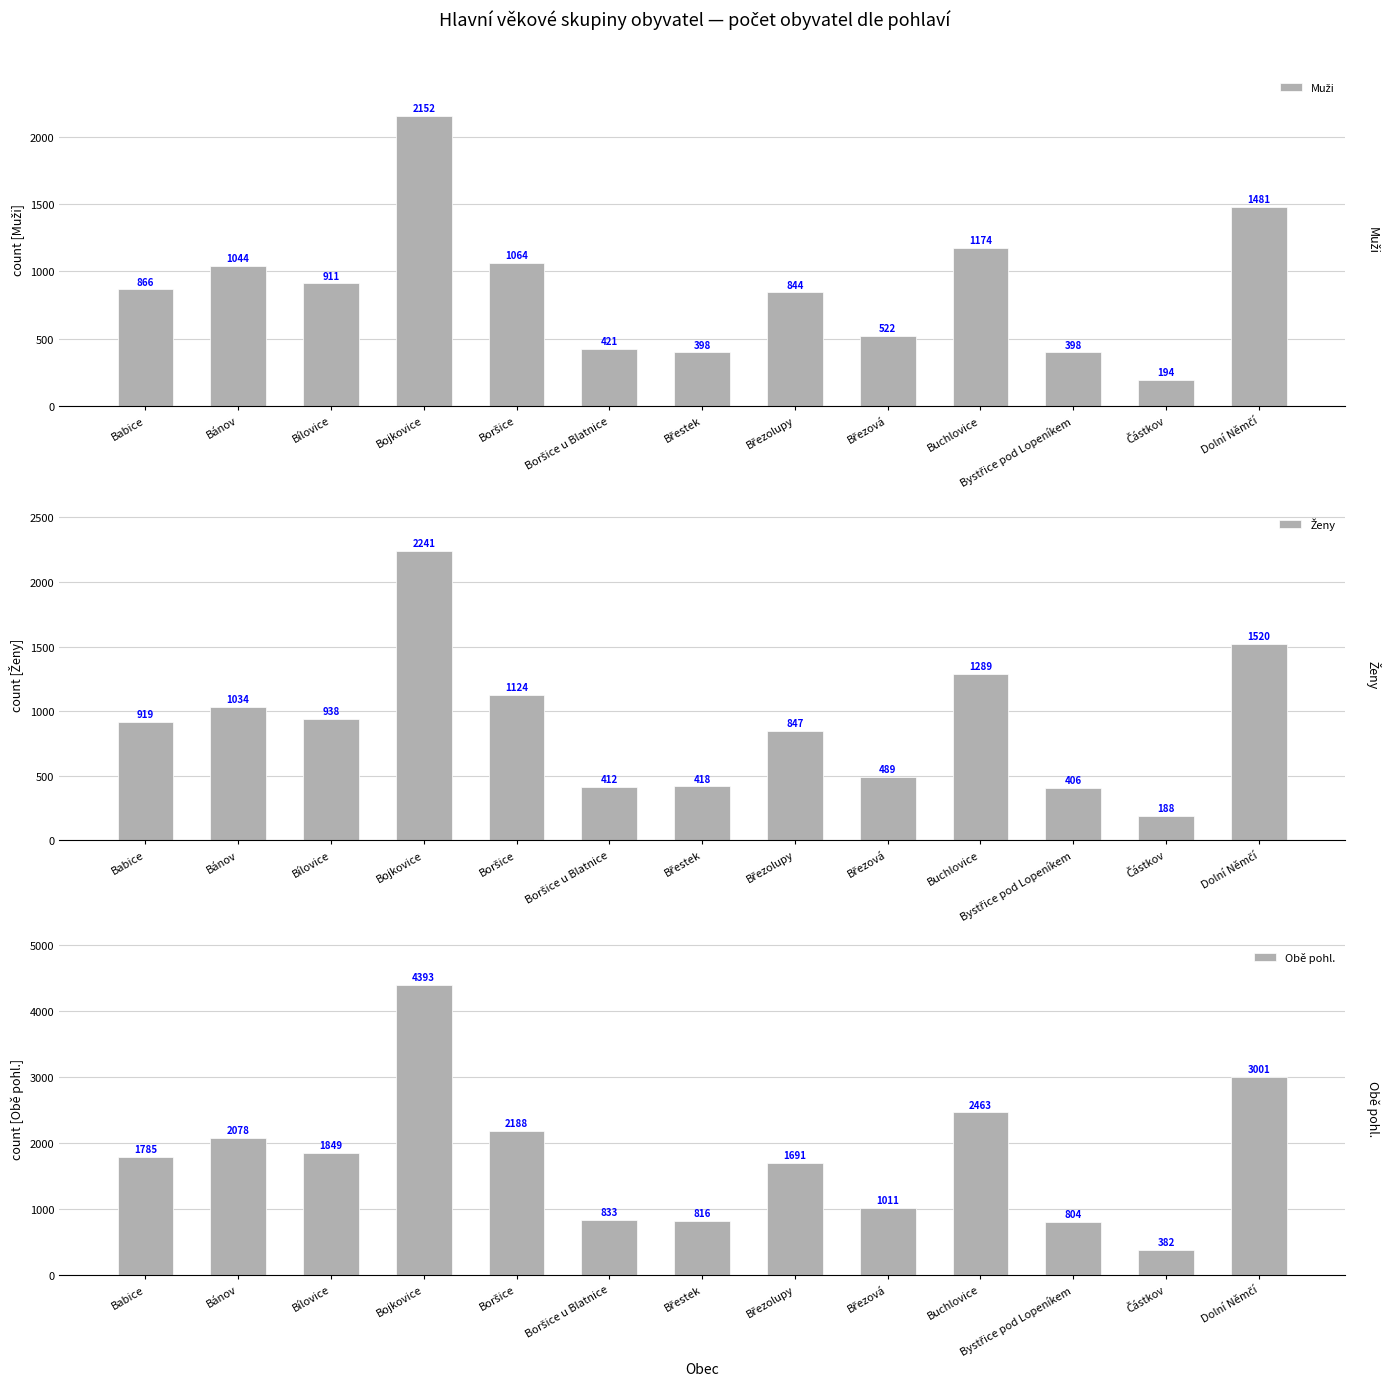

Are the bars grouped side by side (vs. stacked)?

Yes